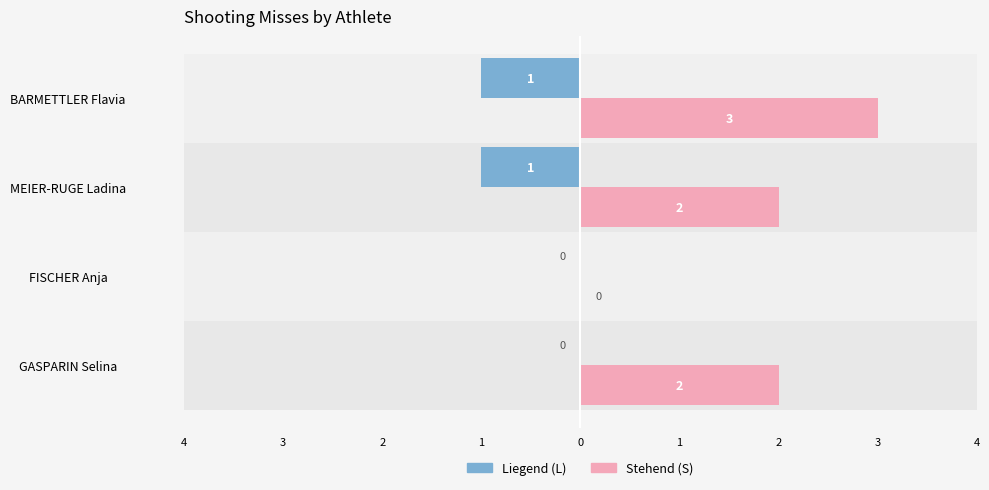

Which series has the widest spread of values?

Stehend (S)